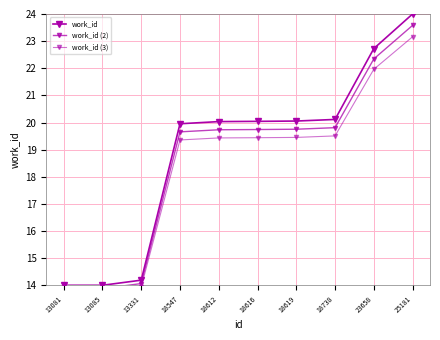

What is the lowest value of the work_id series?

14.0